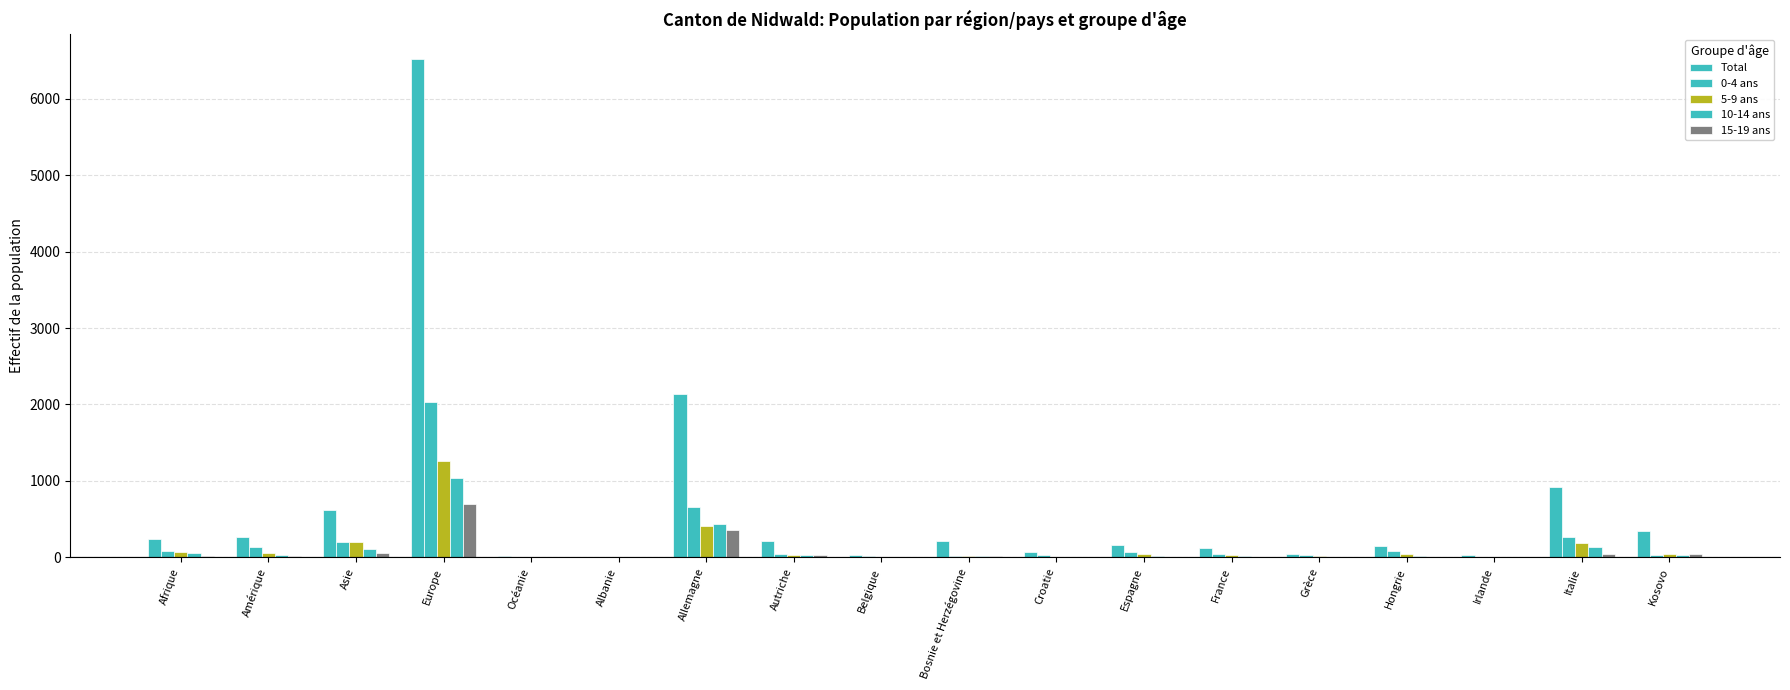

What is the lowest value of the 10-14 ans series?

1